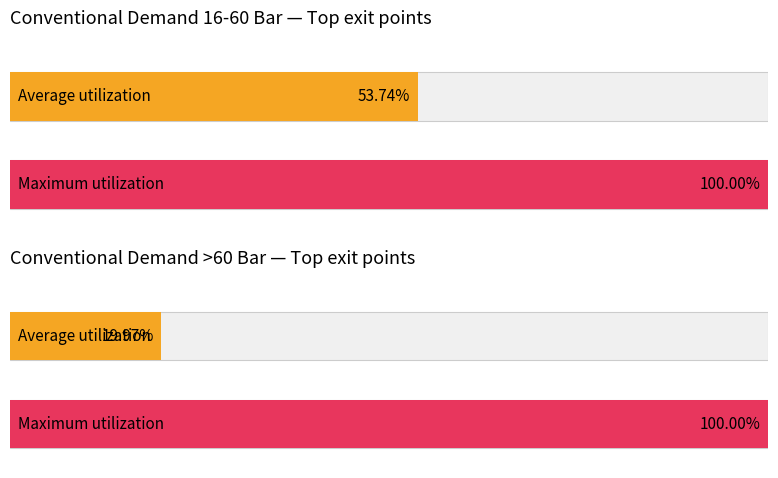

Does the chart contain stacked bars?

No